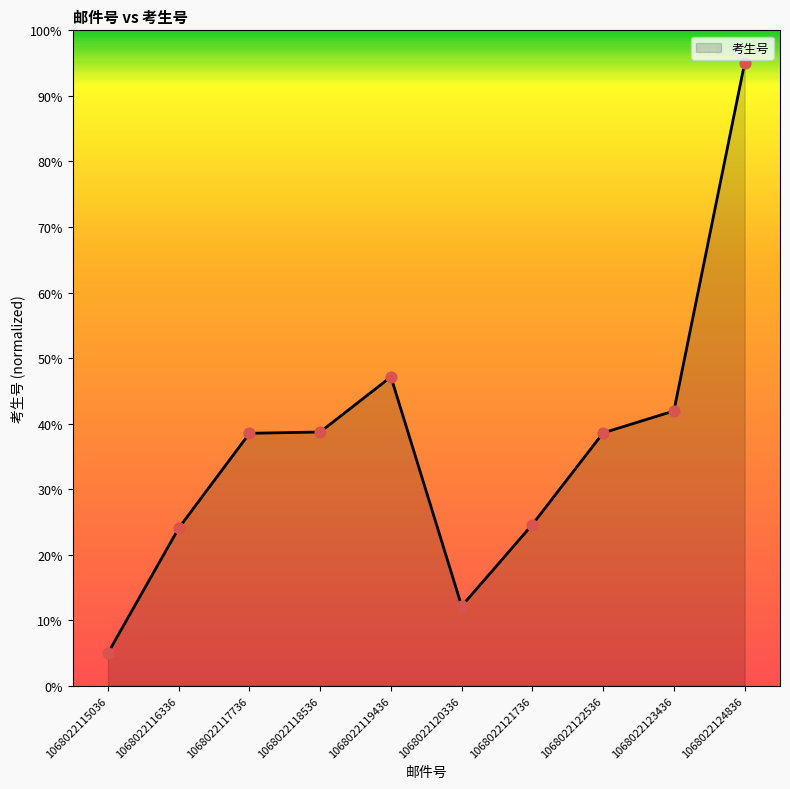

Which has a higher value, 1068022117736 or 1068022119436?

1068022119436